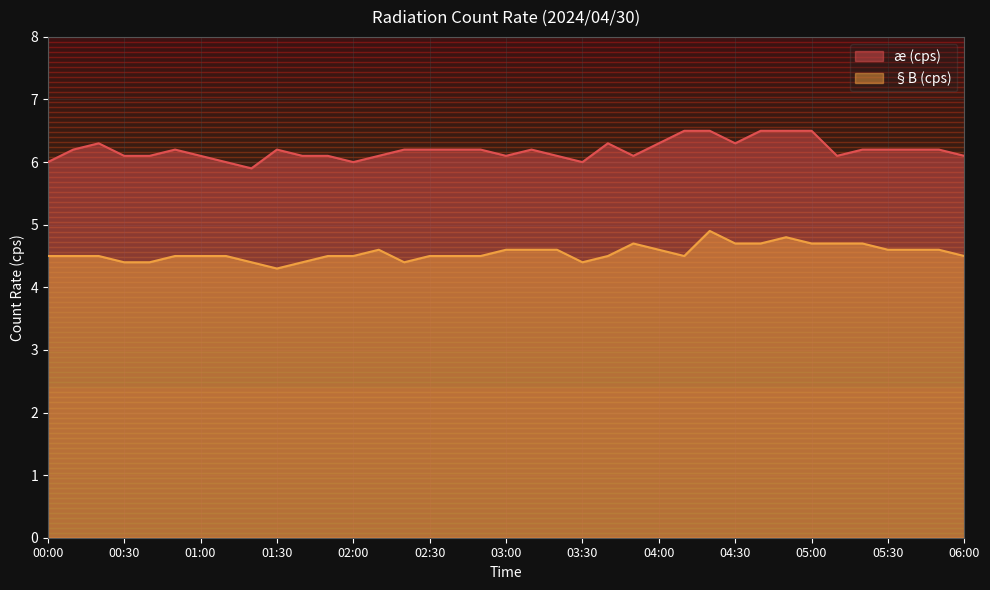

Reading right to left, what are all the values shown in this chart?

æ (cps): 6.1	6.2	6.2	6.2	6.2	6.1	6.5	6.5	6.5	6.3	6.5	6.5	6.3	6.1	6.3	6.0	6.1	6.2	6.1	6.2	6.2	6.2	6.2	6.1	6.0	6.1	6.1	6.2	5.9	6.0	6.1	6.2	6.1	6.1	6.3	6.2	6.0
§B (cps): 4.5	4.6	4.6	4.6	4.7	4.7	4.7	4.8	4.7	4.7	4.9	4.5	4.6	4.7	4.5	4.4	4.6	4.6	4.6	4.5	4.5	4.5	4.4	4.6	4.5	4.5	4.4	4.3	4.4	4.5	4.5	4.5	4.4	4.4	4.5	4.5	4.5